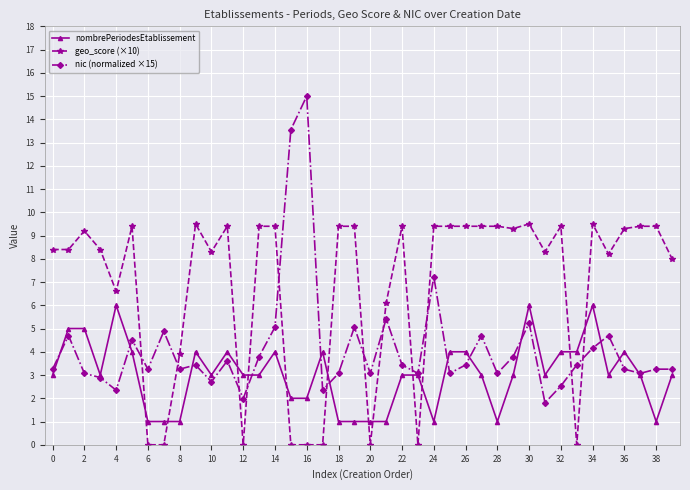

List the series in order of their peak value, lowest first.

nombrePeriodesEtablissement, geo_score (×10), nic (normalized ×15)